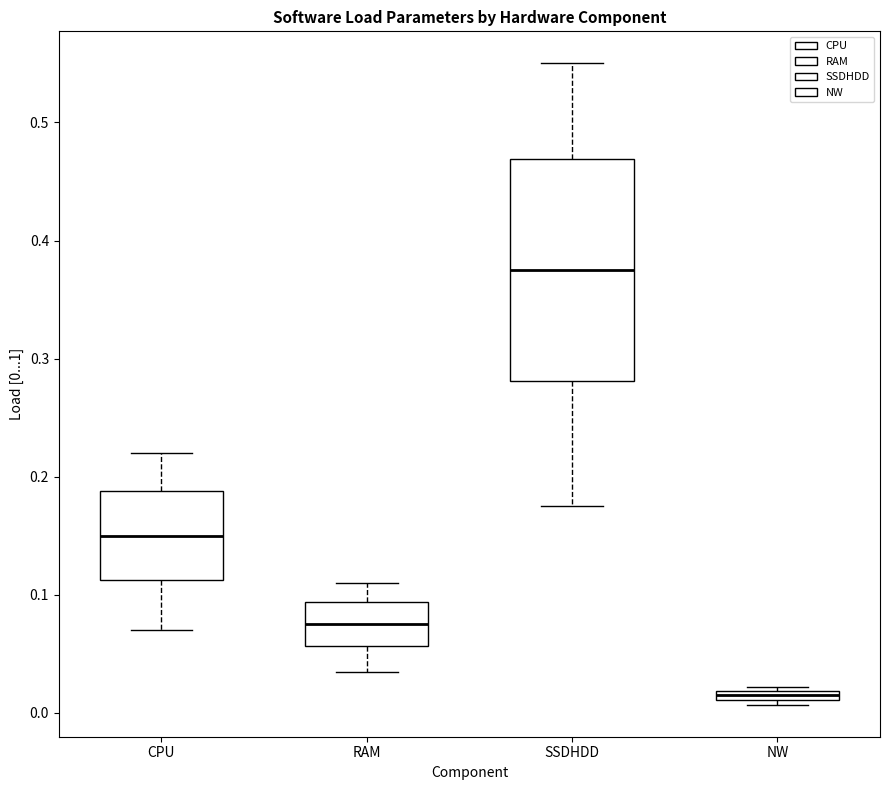

Which box is the tallest, from its lower edge to its upper edge?

SSDHDD